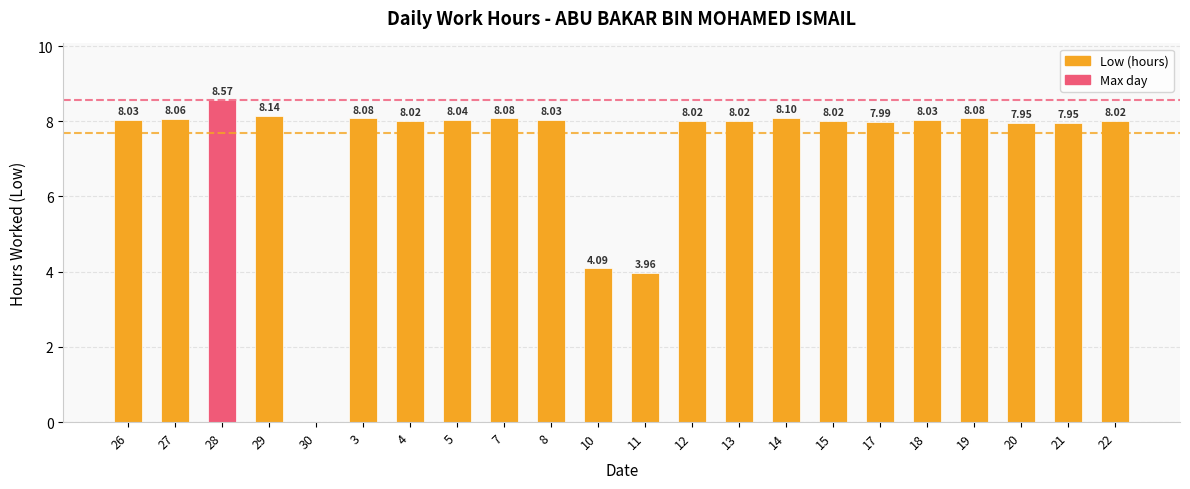

What is the change in value from 27 to 10?

-4.0